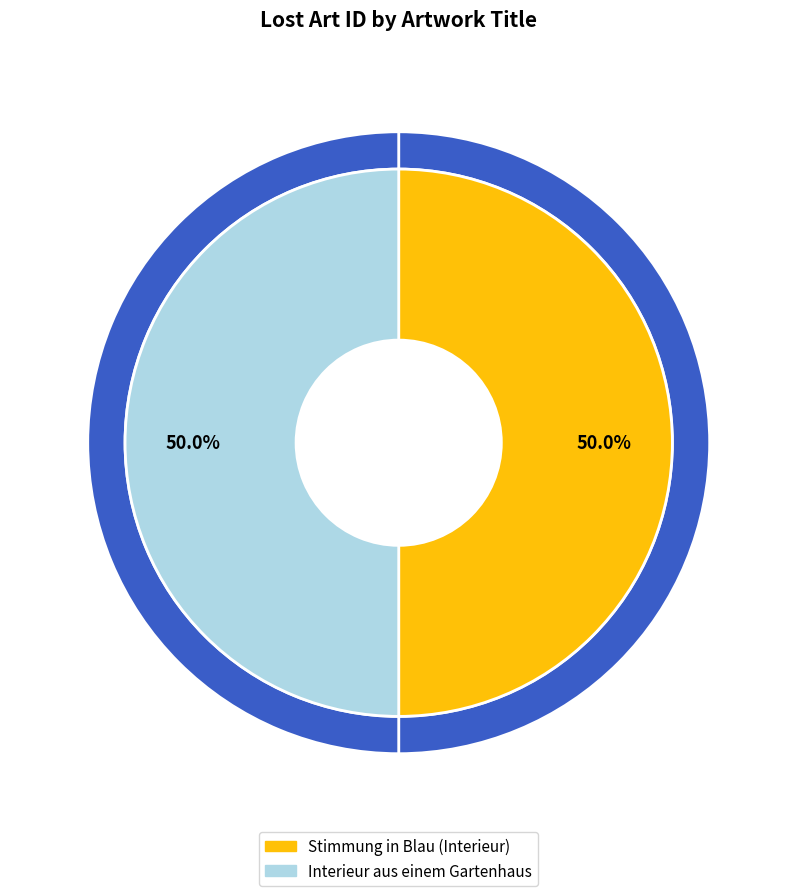

To the nearest percent, what percentage of the pie is Interieur aus einem Gartenhaus?

50%